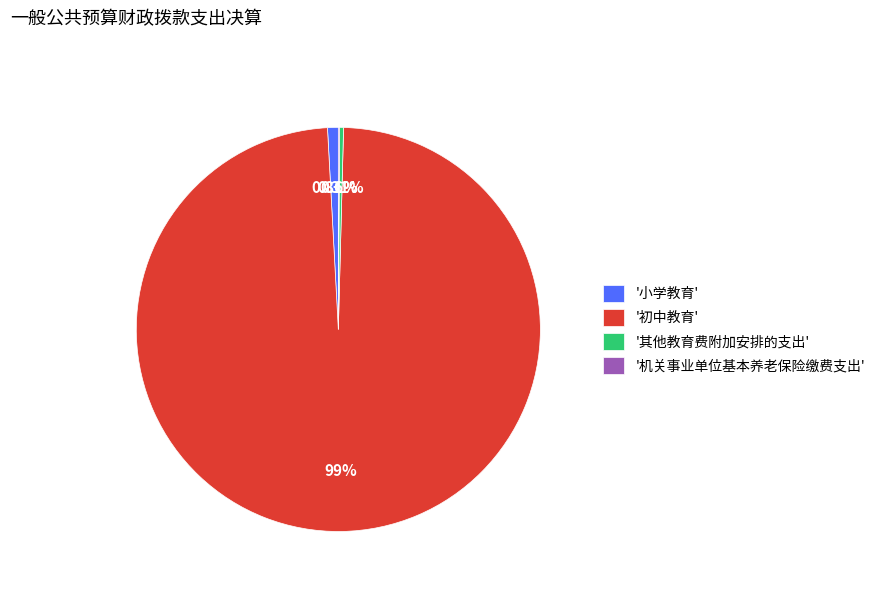

Which slice is the largest?

'初中教育'